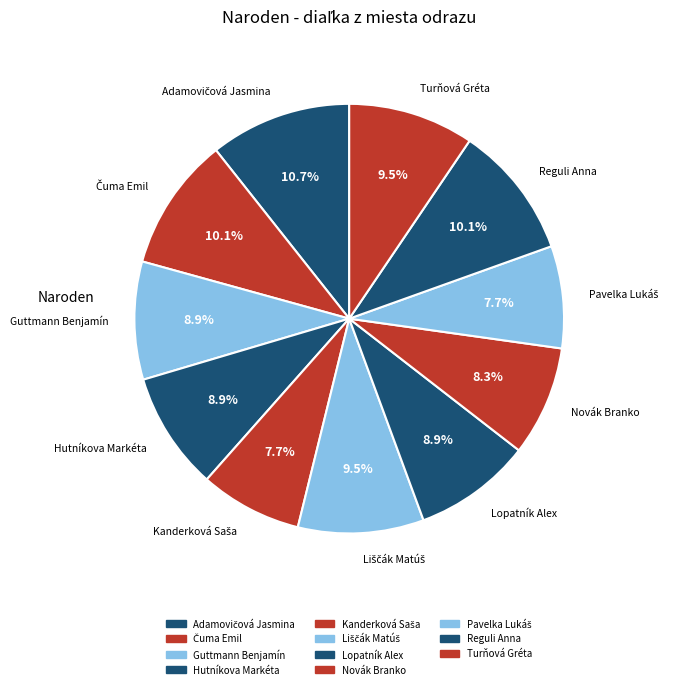

Approximately how many times larger is the value at Turňová Gréta compared to Hutníkova Markéta?

1.1